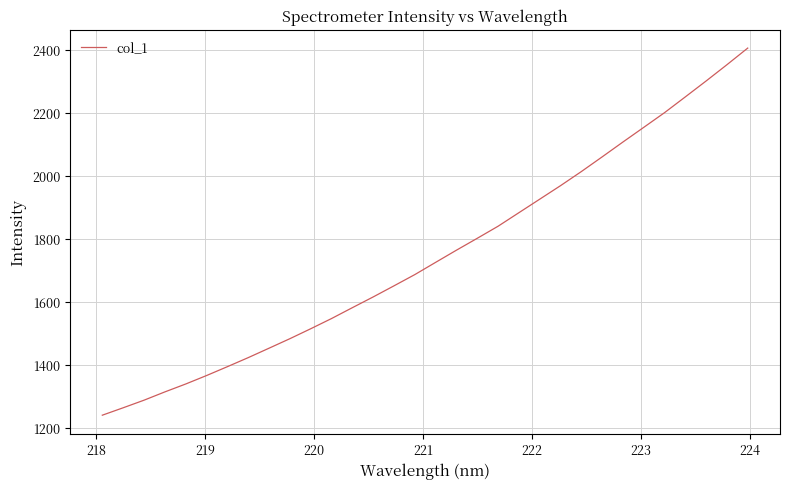

How many distinct data groups are displayed?

1